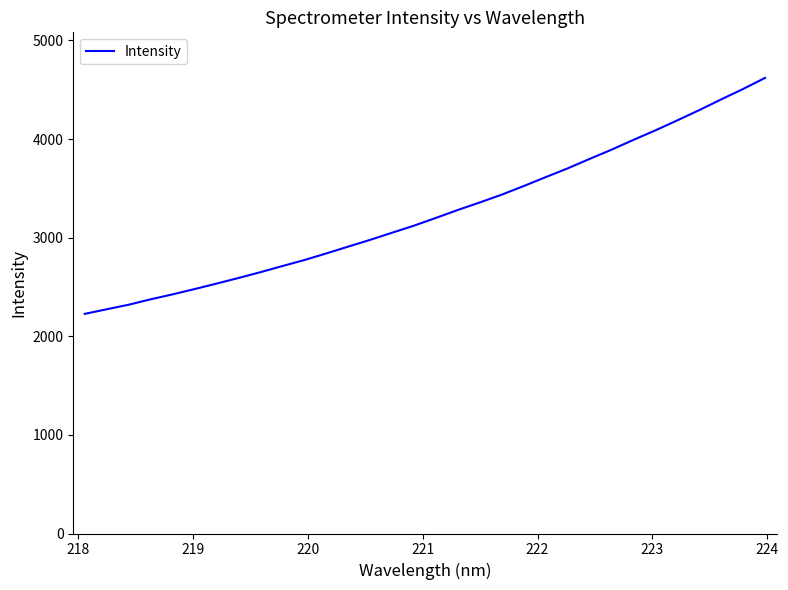

True or false: the data has more than 1 interior local peaks.

False